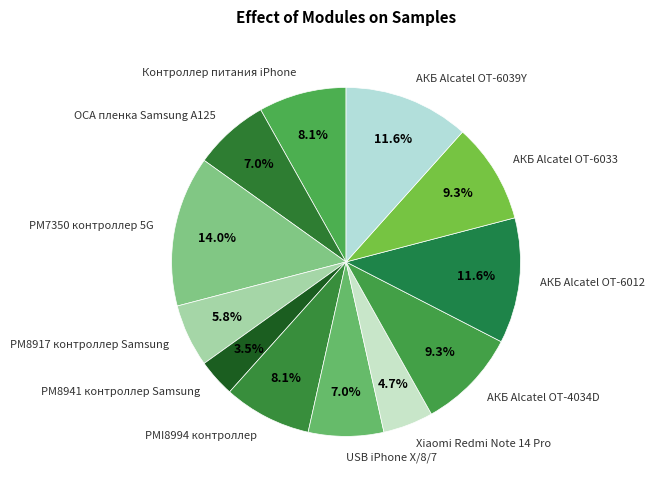

What percentage is the OCA пленка Samsung A125 slice, to the nearest percent?

7%